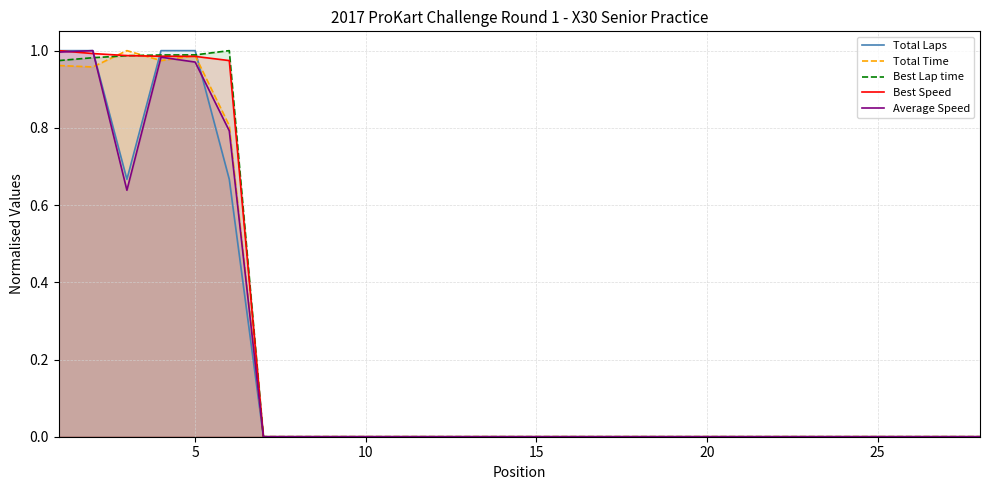

How many values in Total Time are above zero?

6